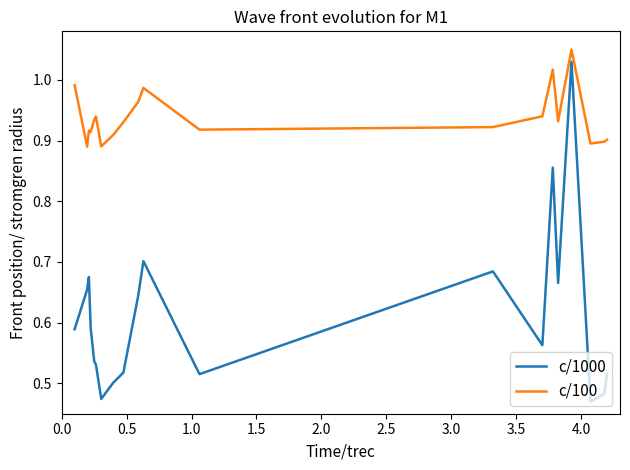

True or false: c/1000 and c/100 intersect in this chart.

False